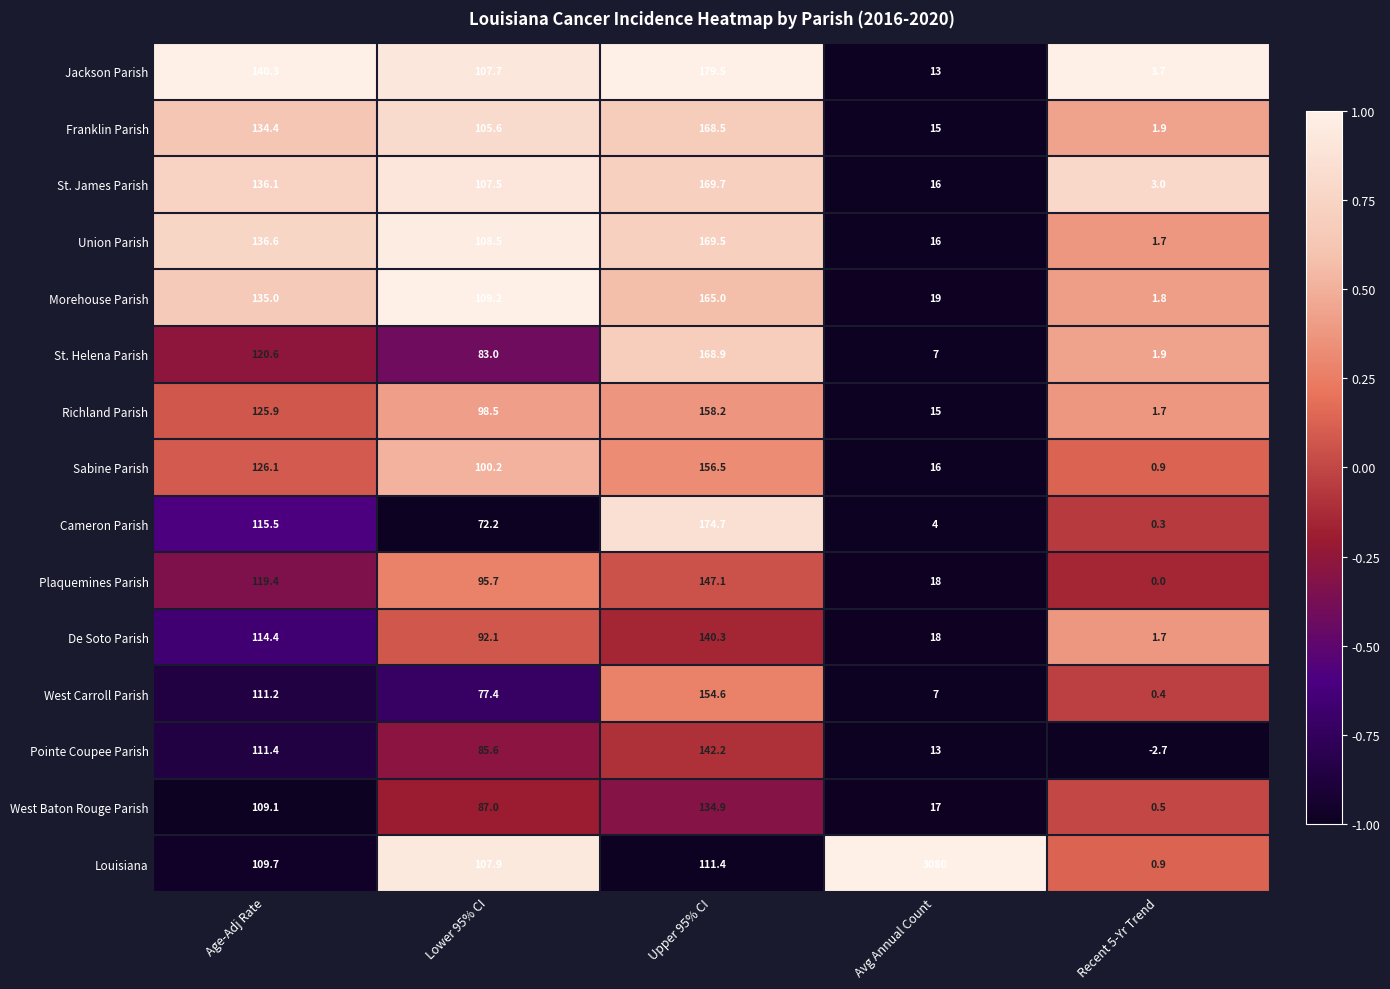

Is the value of Union Parish at Recent 5-Yr Trend greater than the value of Morehouse Parish at Age-Adj Rate?

No